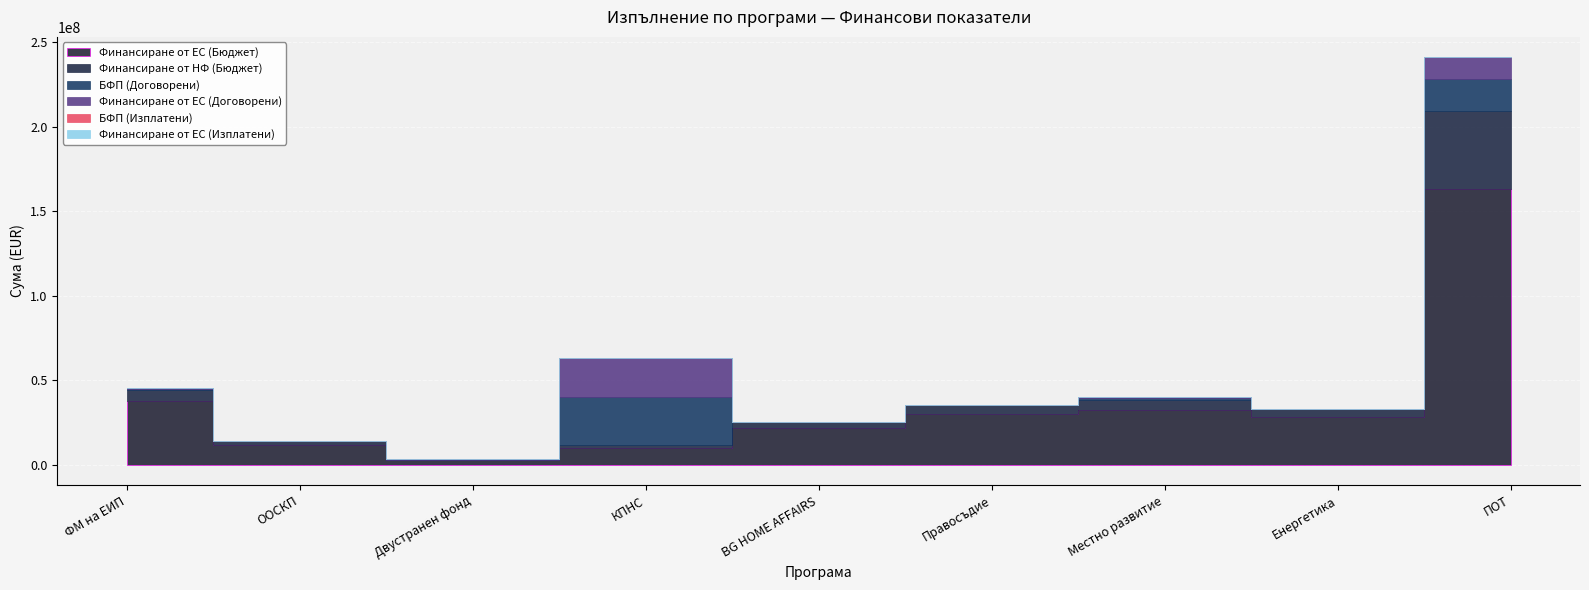

True or false: Финансиране от НФ (Бюджет) and Финансиране от ЕС (Изплатени) cross at least once.

False